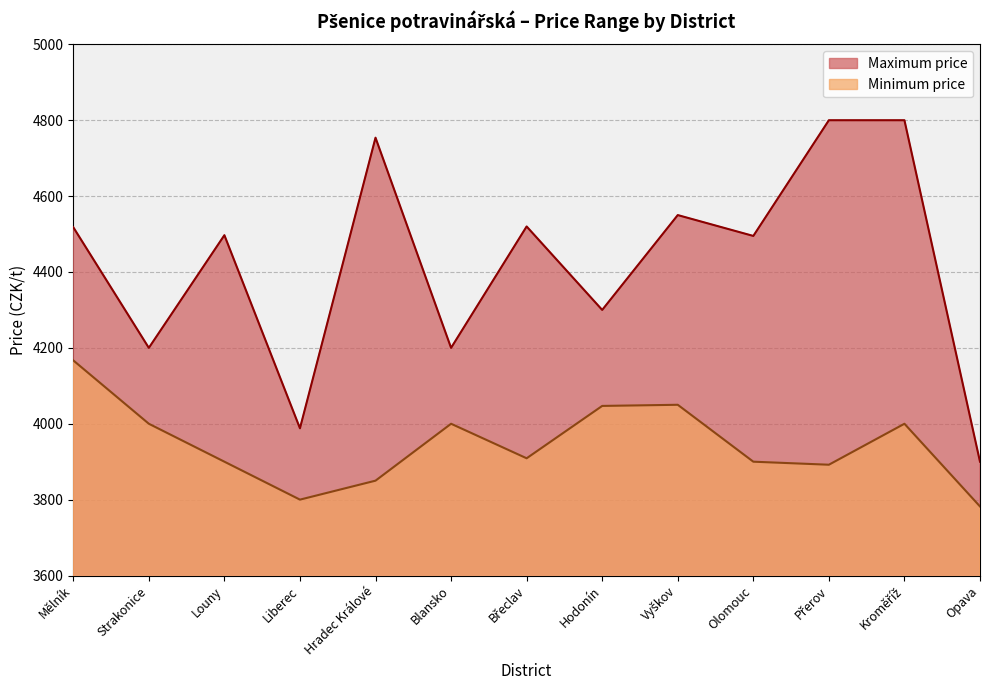

How many lines are shown in the chart?

2